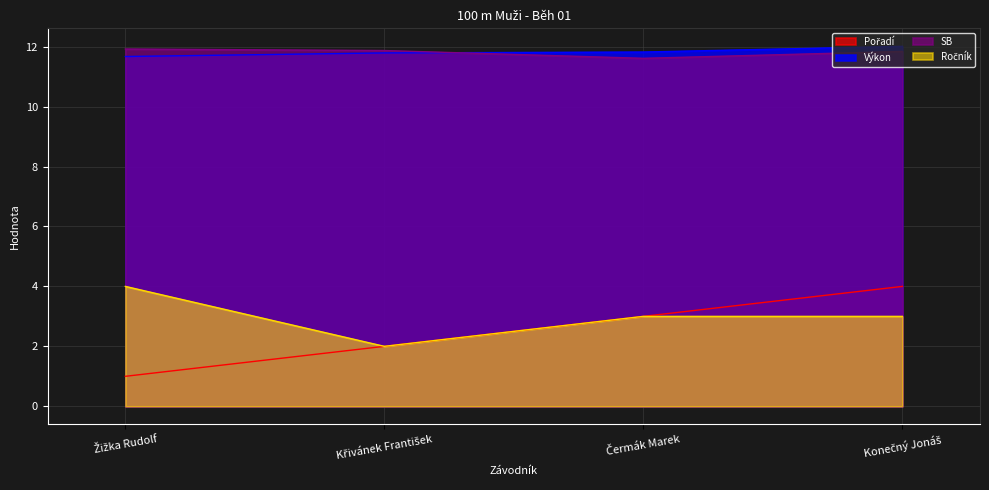

Rank the series at Konečný Jonáš from lowest to highest value.

Ročník, Pořadí, SB, Výkon